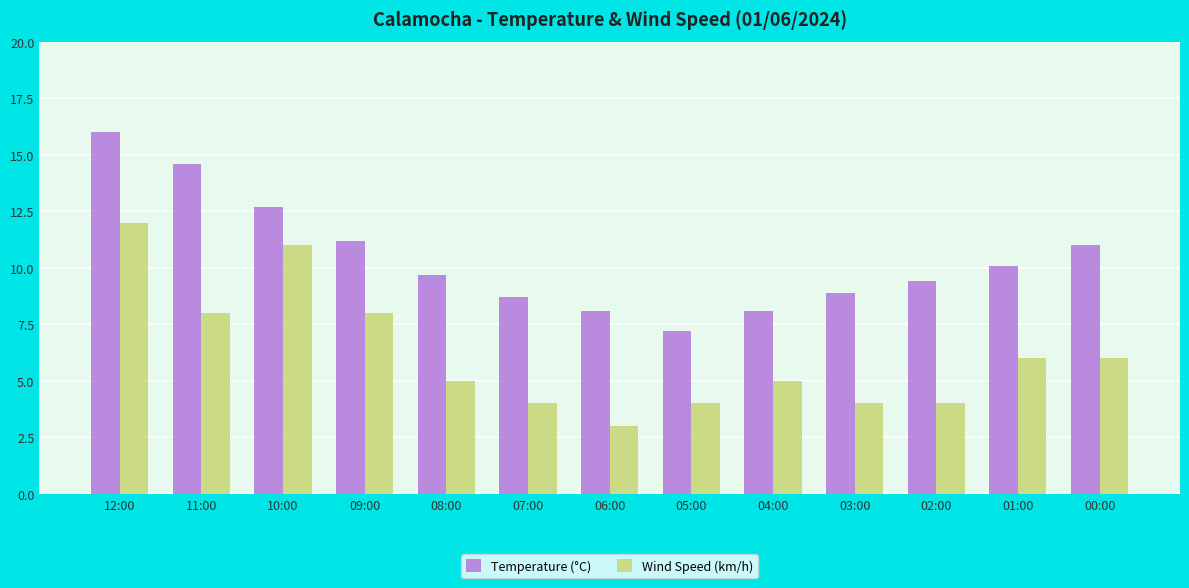

What is the value of the Wind Speed (km/h) bar at the 6th from the left?

4.0